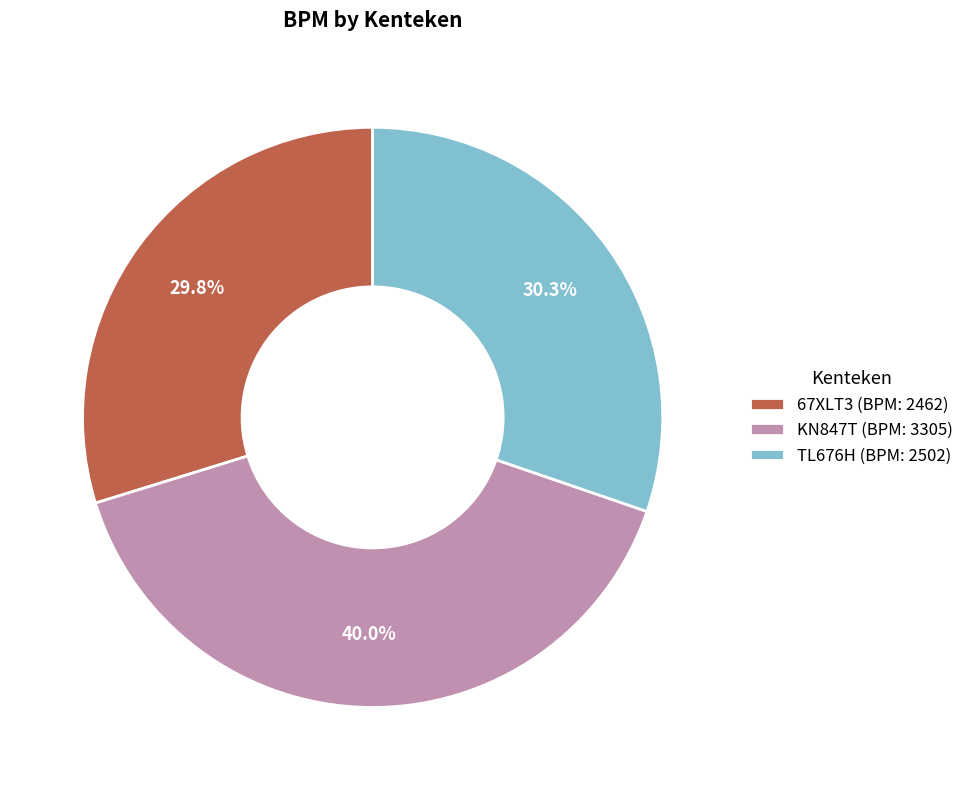

Count the number of slices in the pie.

3